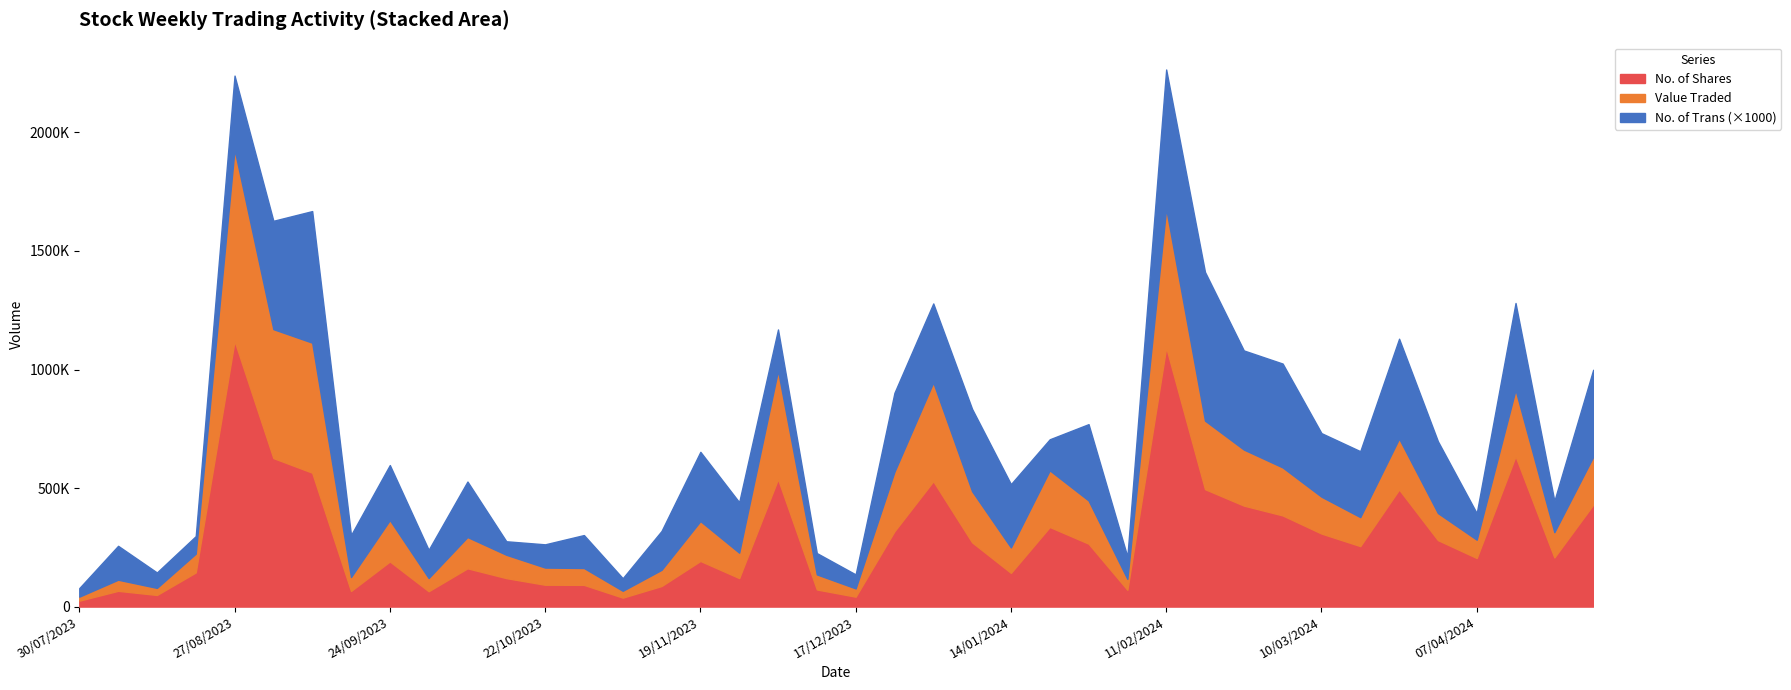

At which label does Value Traded reach its minimum?

30/07/2023